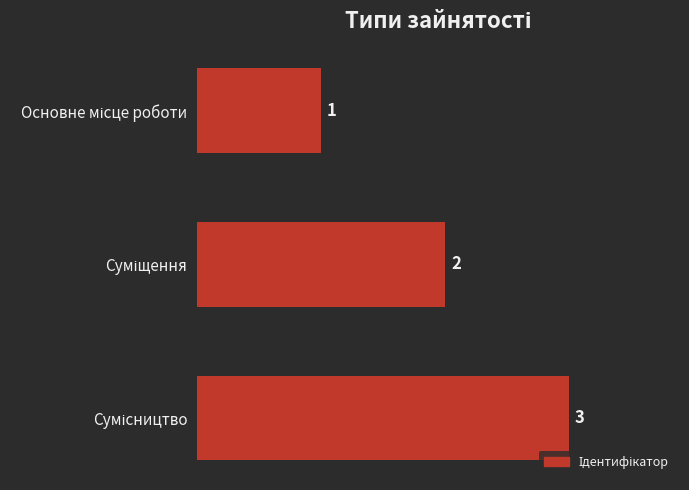

What is the value of the 2nd bar from the top?

2